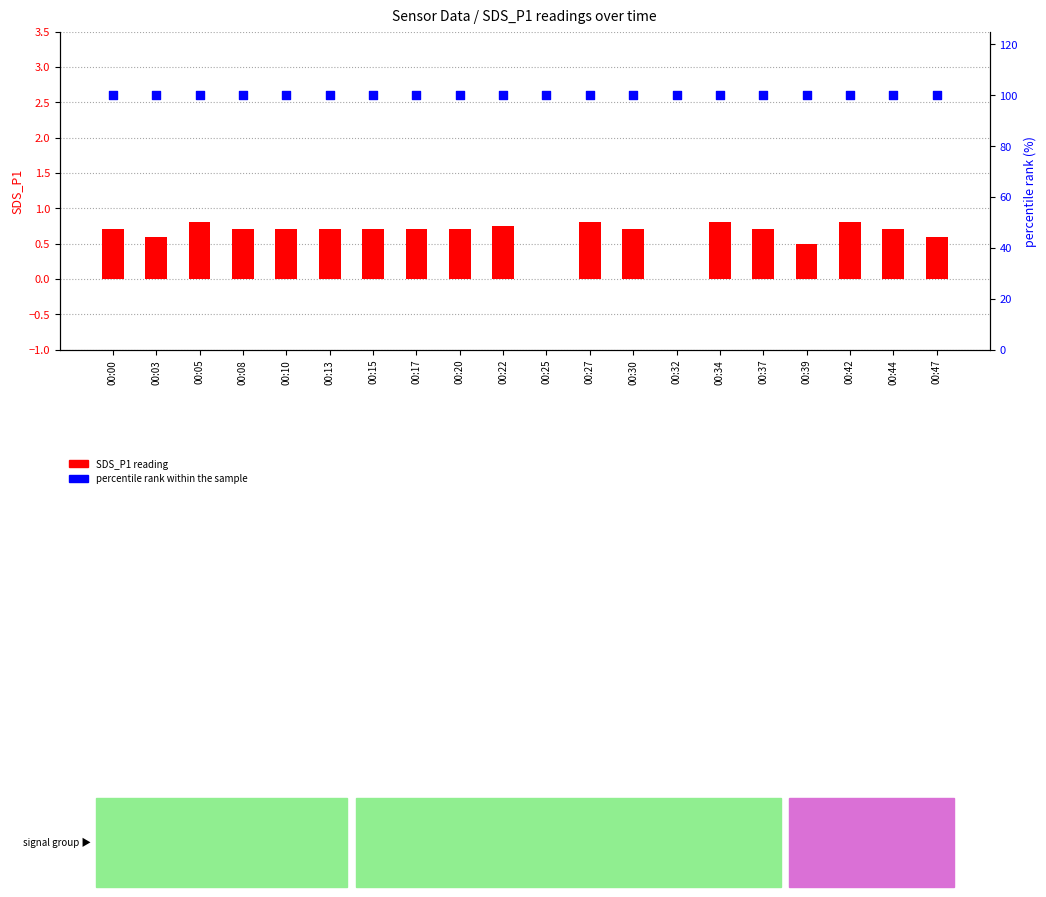

Which series reaches the maximum Y coordinate?

percentile rank